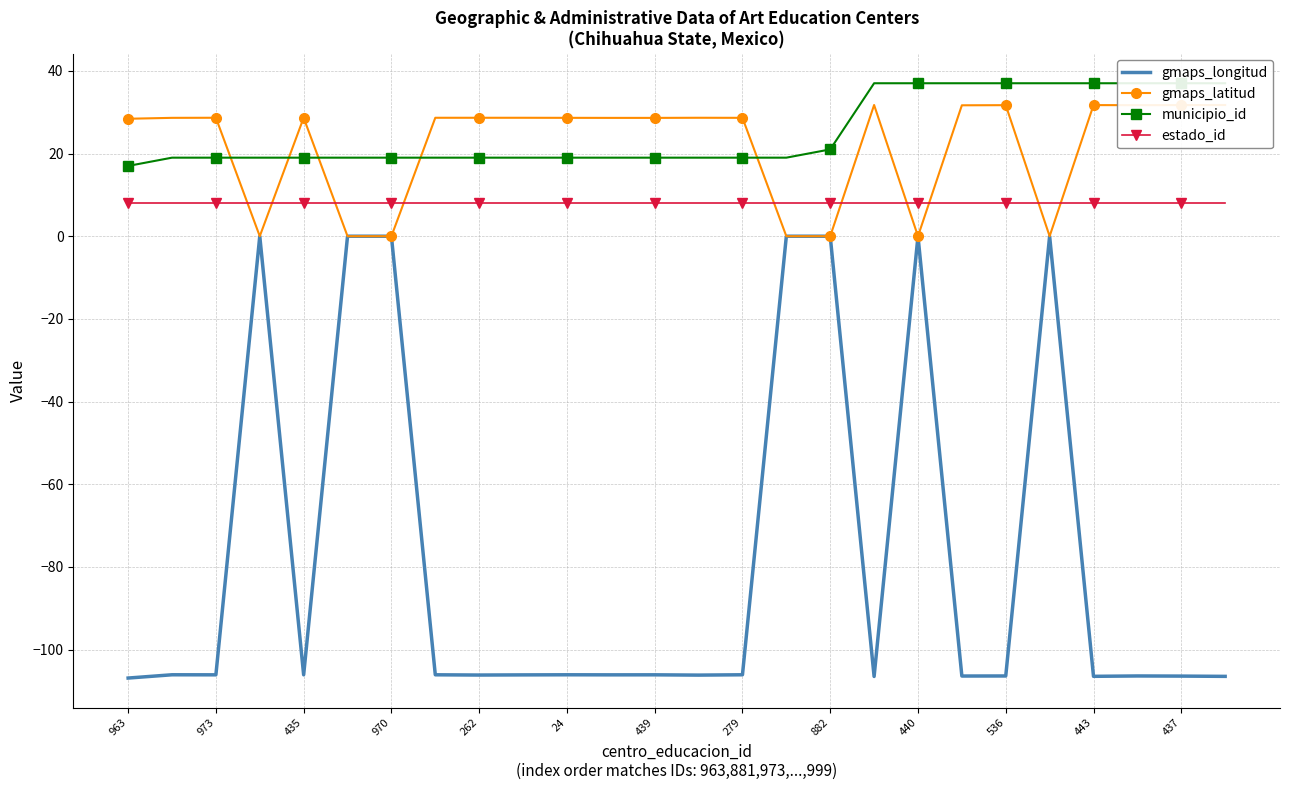

True or false: estado_id and gmaps_latitud cross at least once.

True